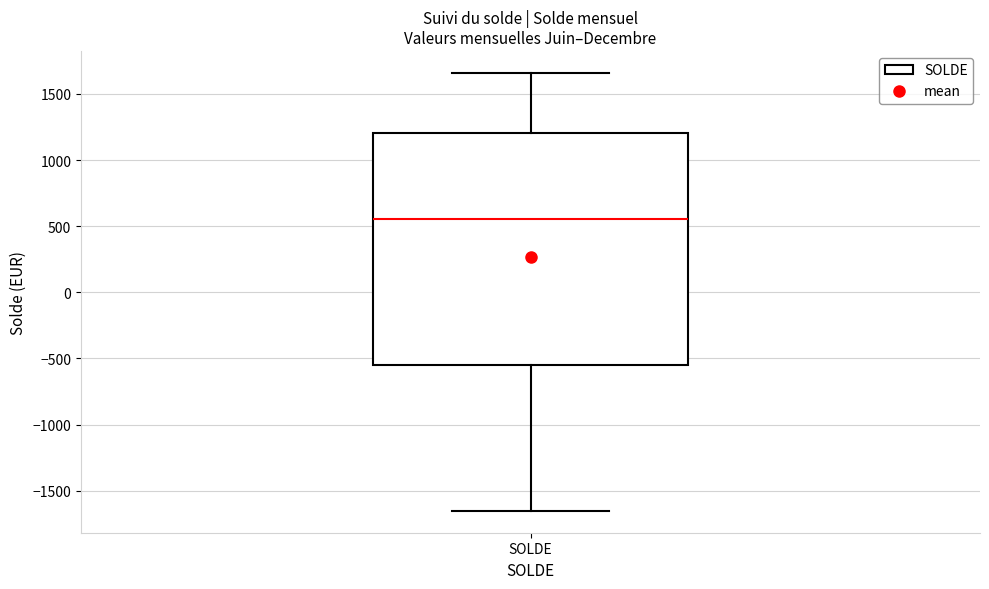

Where is the upper edge of the box for SOLDE on the y-axis? The values are not printed on the chart, so give them approximately, as read against the axis.

1200